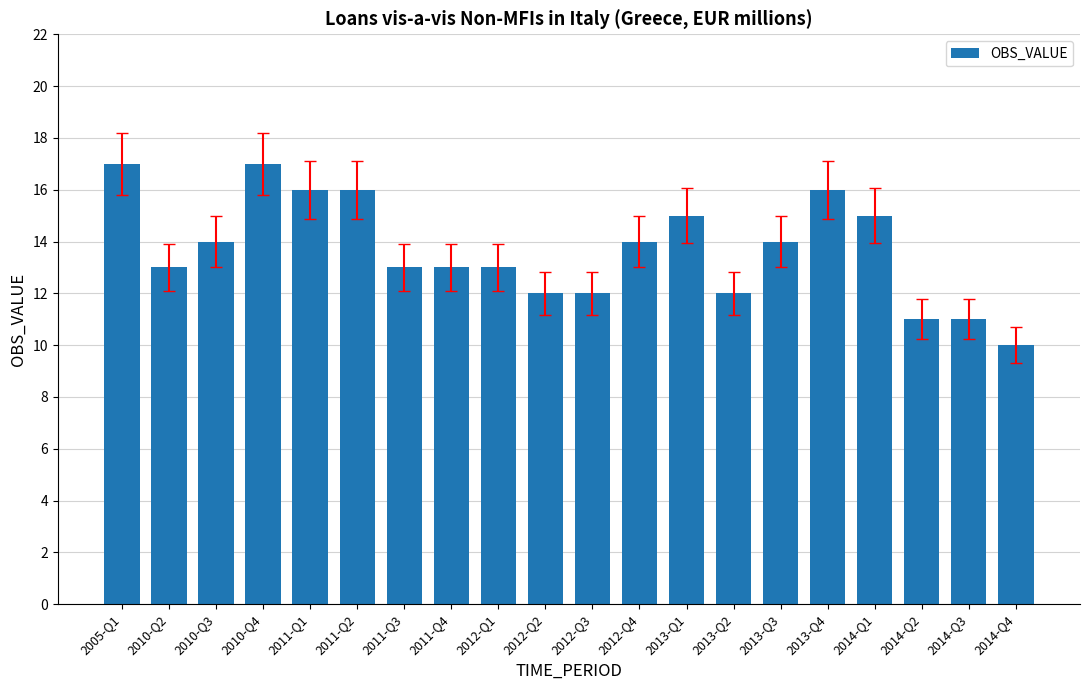

What is the difference between the maximum and minimum values?

7